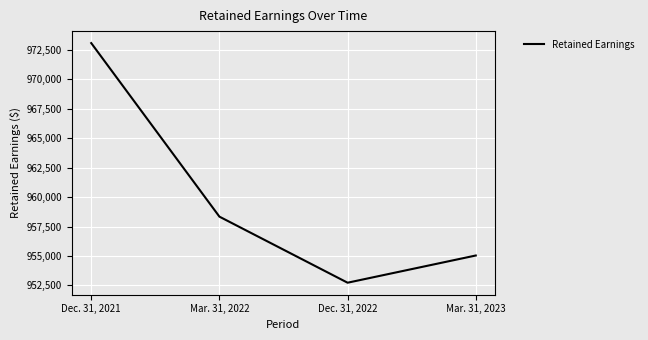

What is the change in value from Dec. 31, 2021 to Dec. 31, 2022?

-20355